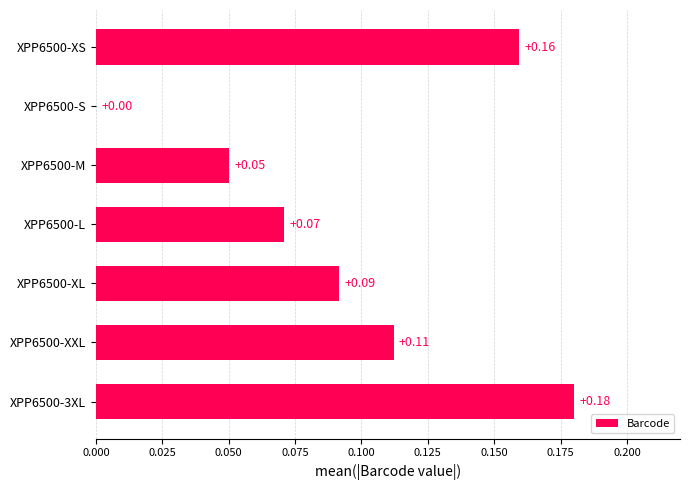

How many series are shown in this chart?

1